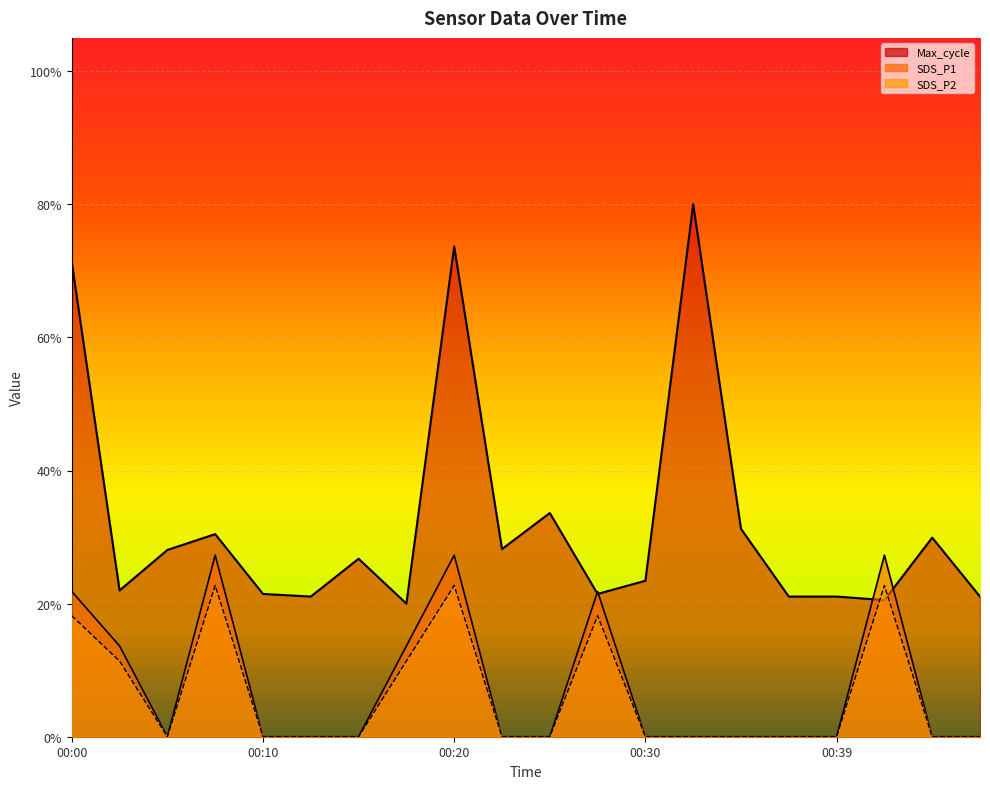

What is the approximate value of SDS_P2 at 00:42?

0.2